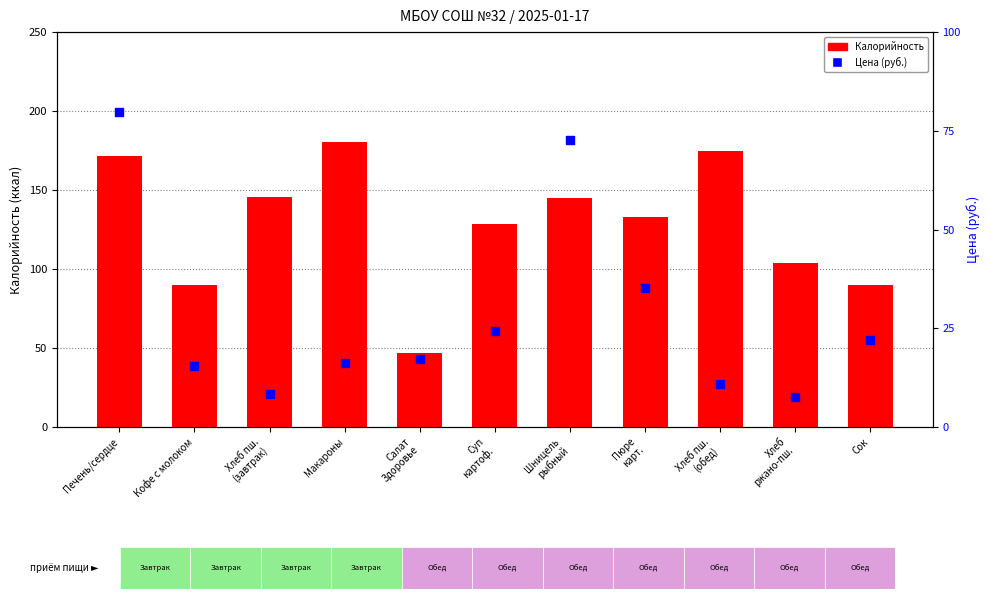

Which series reaches the minimum Y coordinate?

Цена (руб.)